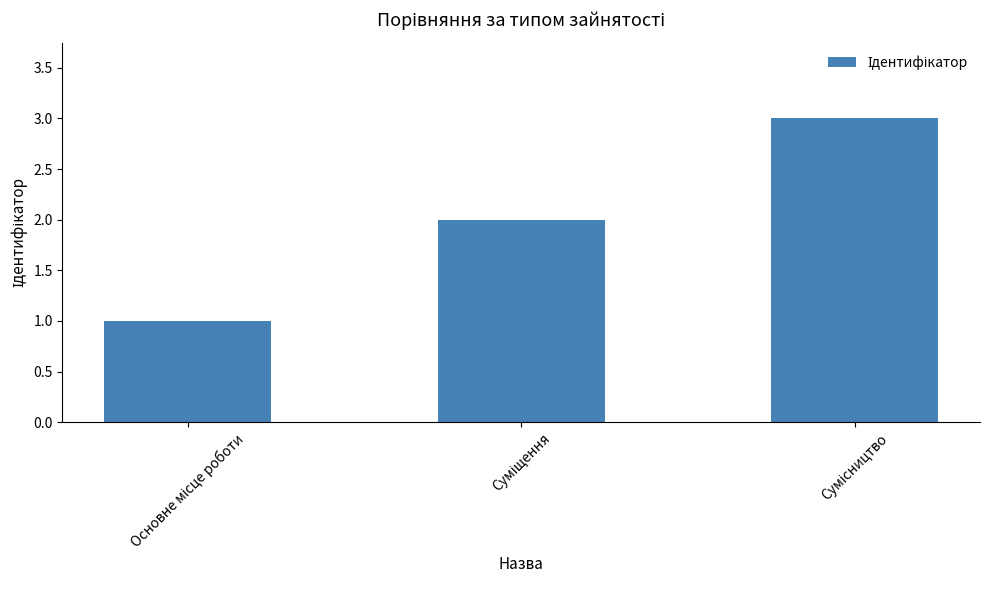

What is the maximum value shown in the chart?

3